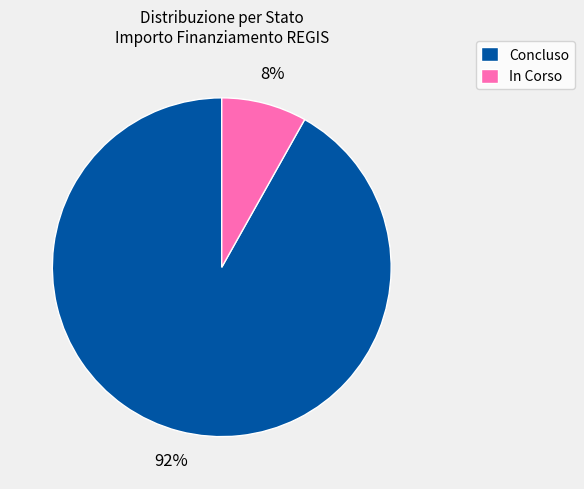

The In Corso slice represents 17% of the pie. True or false?

False